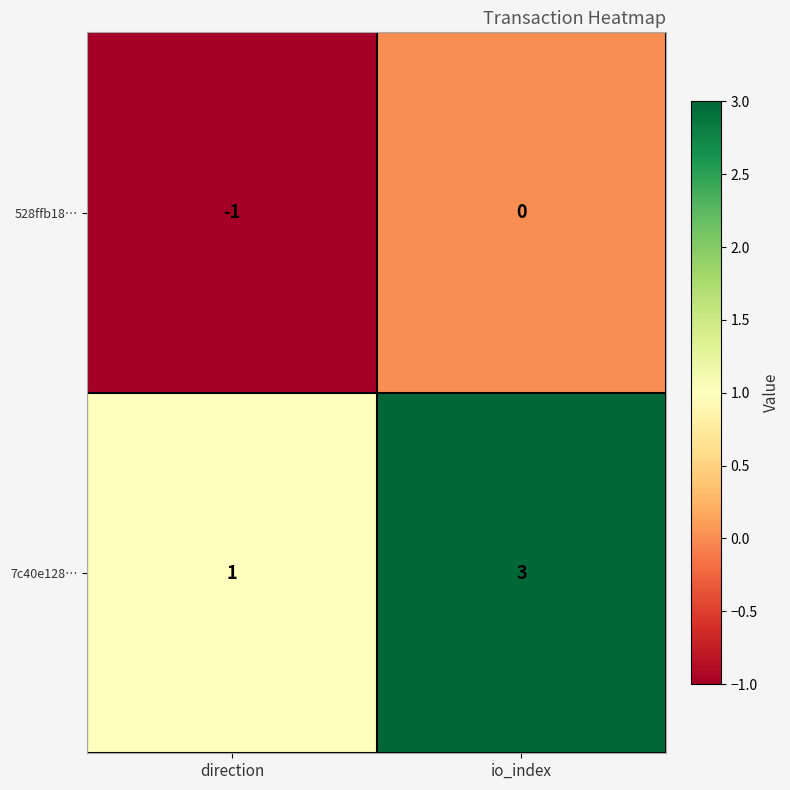

Where is 528ffb18… nearest to the value 0?

io_index